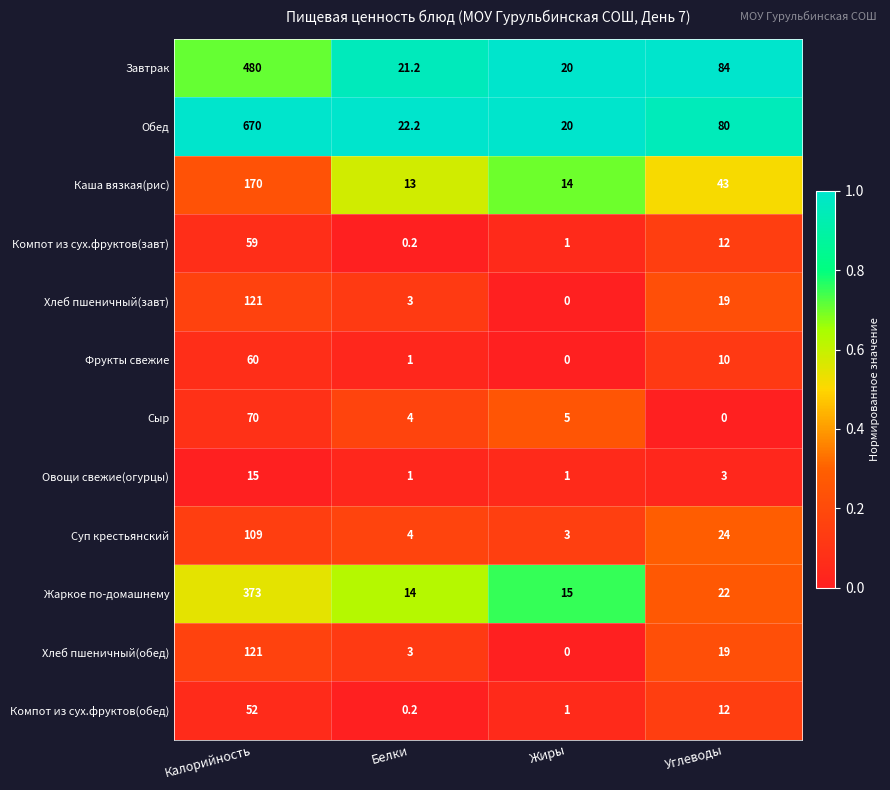

At which label is Фрукты свежие closest to 30?

Углеводы